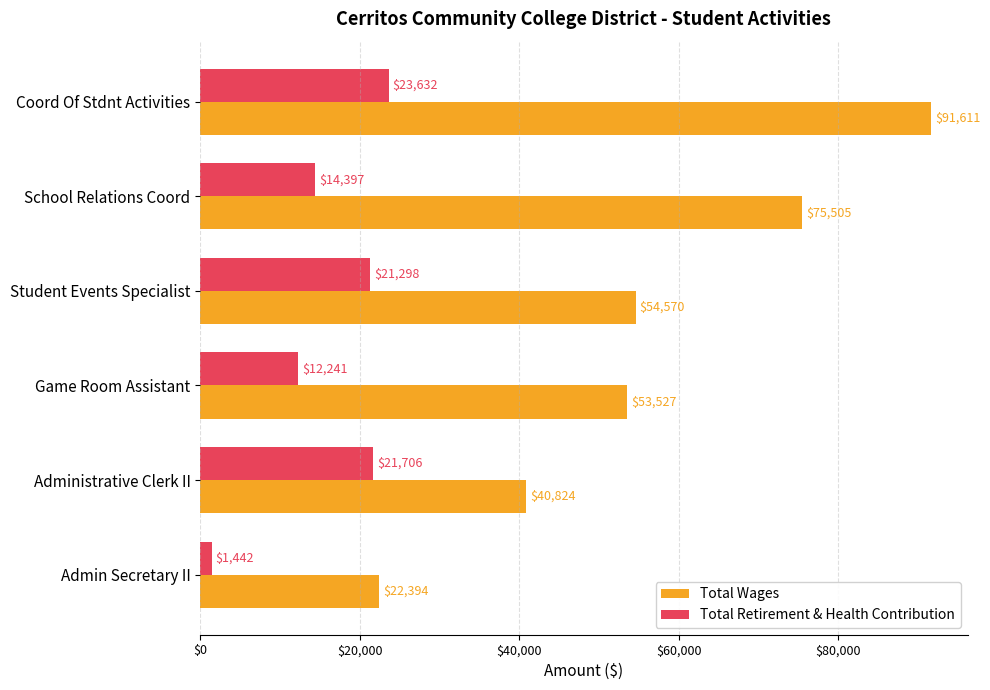

Which category has the lowest value in the Total Retirement & Health Contribution series?

Admin Secretary II